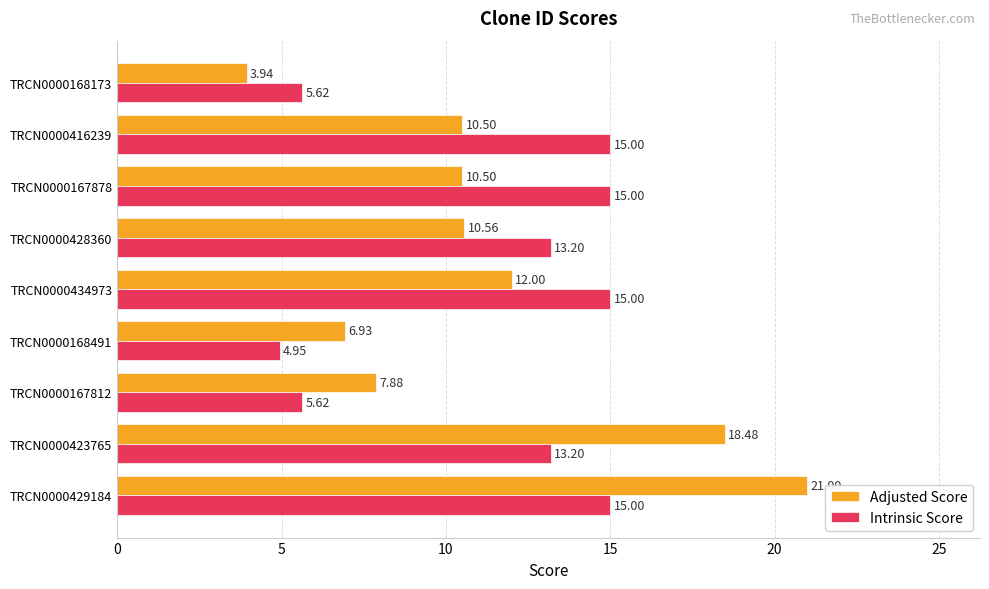

At which category is the sum across all series the highest?

TRCN0000429184